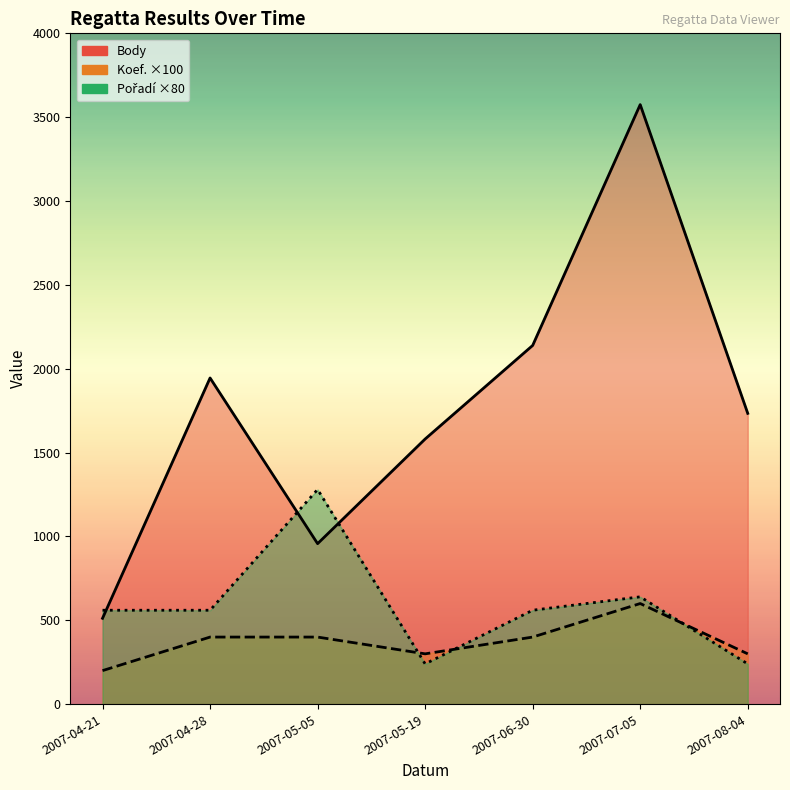

What is the maximum value for Pořadí?

1280